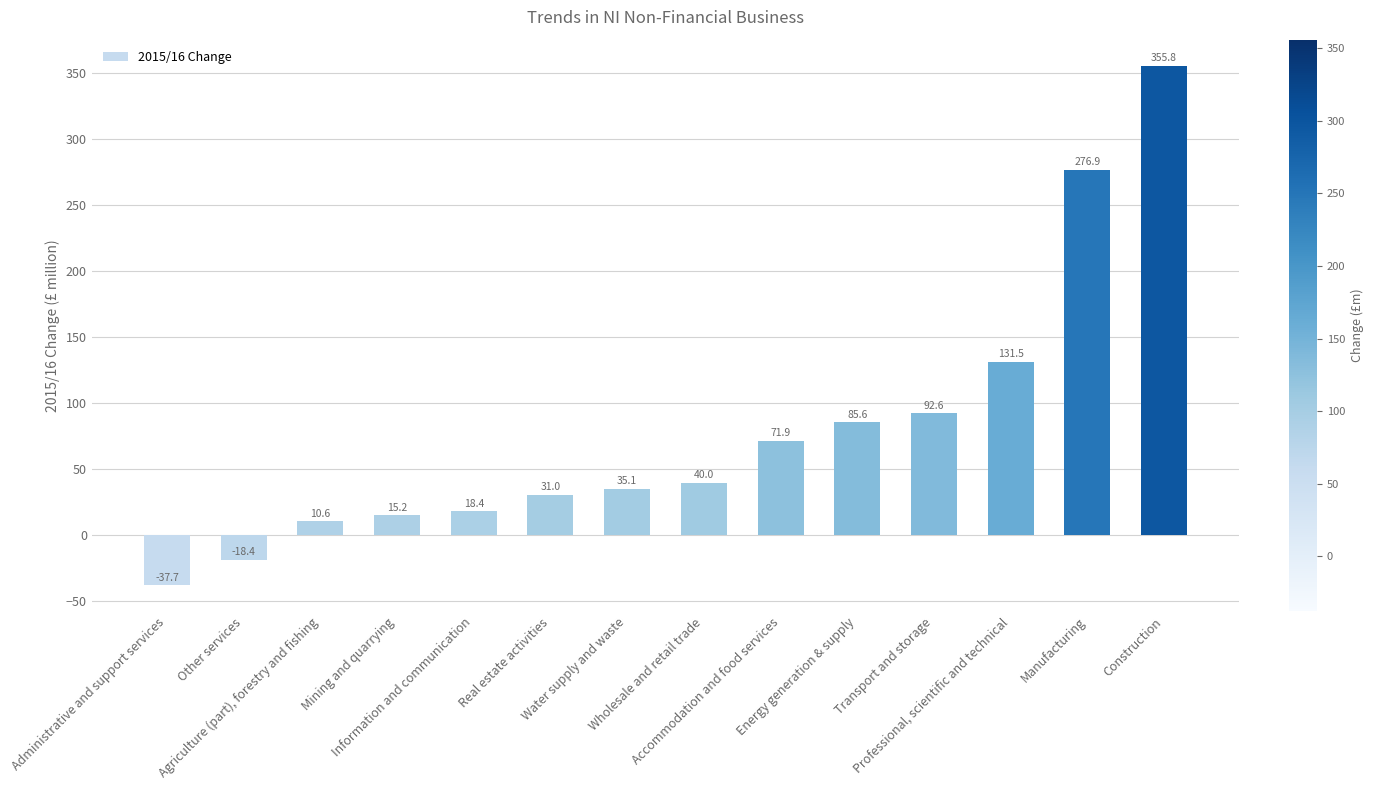

What value does the data have at Information and communication?

18.4